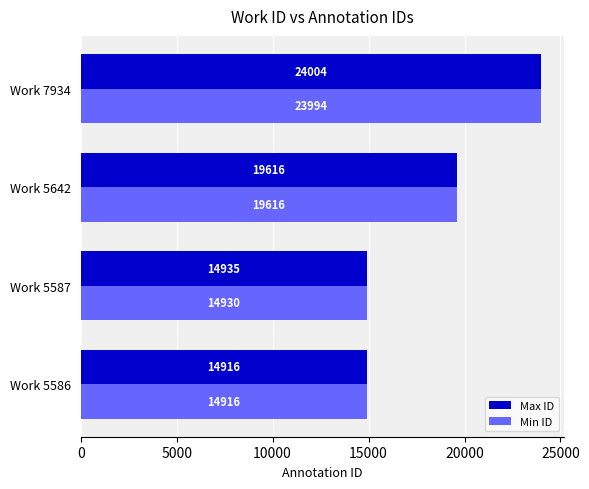

Which category has the lowest value across all series?

Work 5586